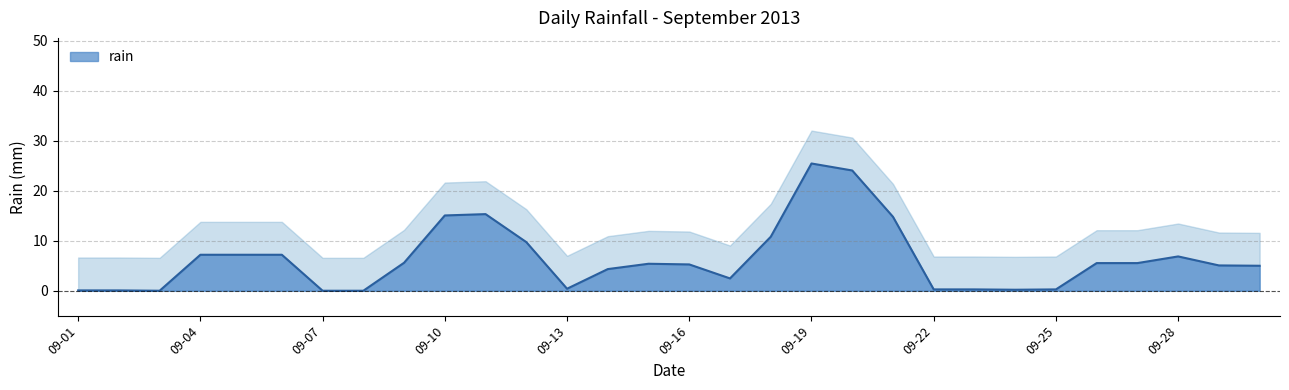

How many categories are shown in the chart?

30